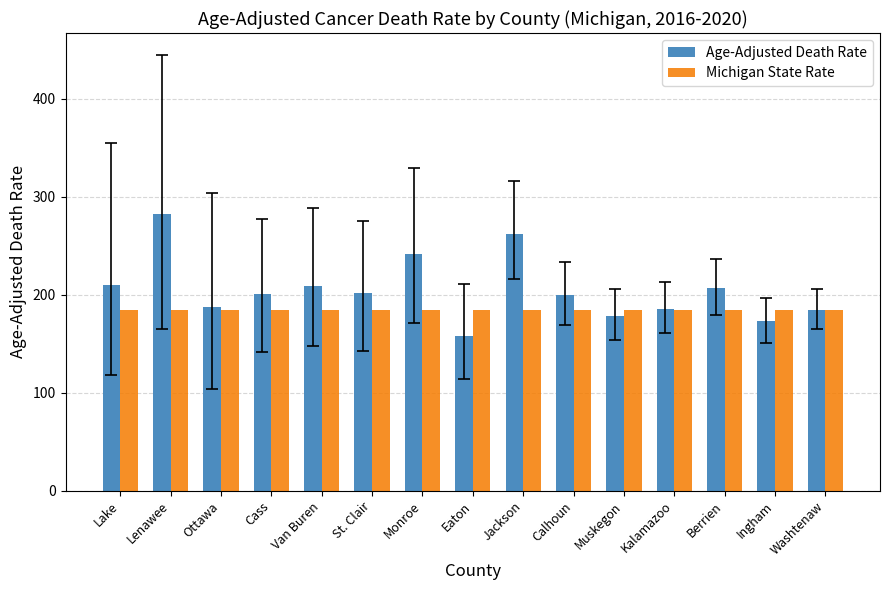

What is the maximum value for Michigan State Rate?

184.0